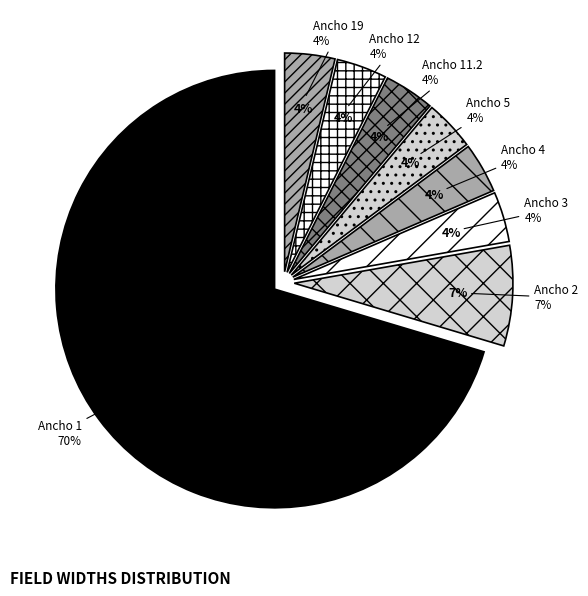

What is the smallest slice in the pie chart?

3